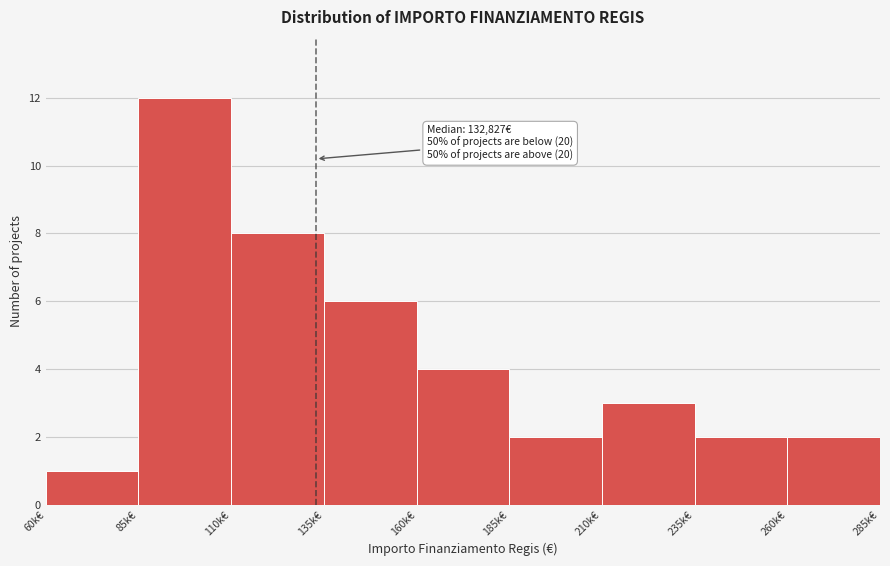

Reading right to left, list all the values displayed in this chart.

260k€=2	235k€=2	210k€=3	185k€=2	160k€=4	135k€=6	110k€=8	85k€=12	60k€=1